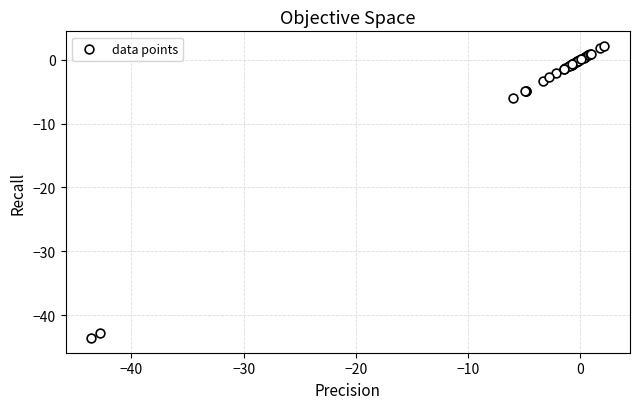

What Y value in the scatter plot is closest to -20?

-6.0